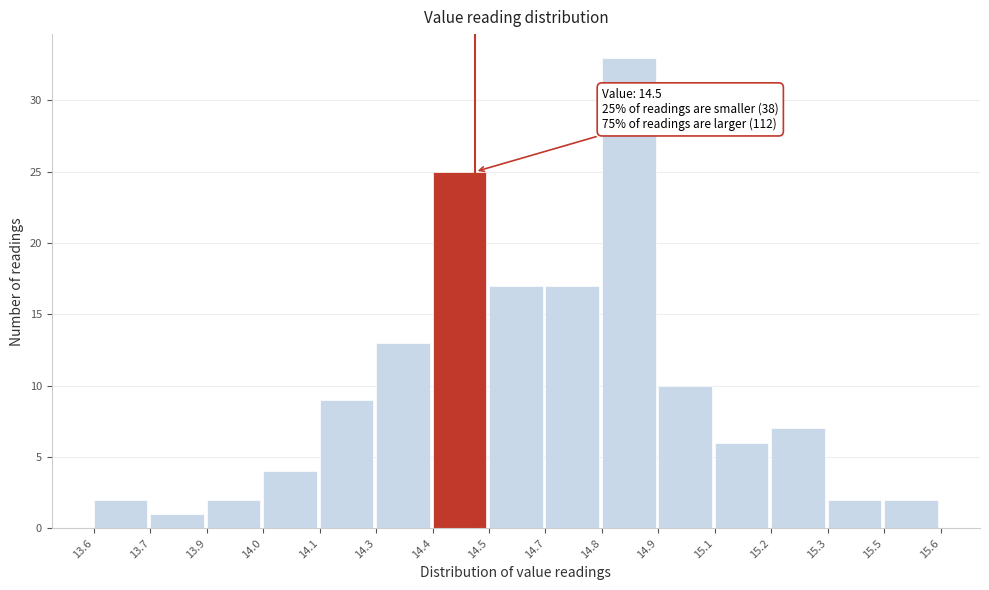

Reading left to right, what are all the values shown in this chart?

2	1	2	4	9	13	25	17	17	33	10	6	7	2	2